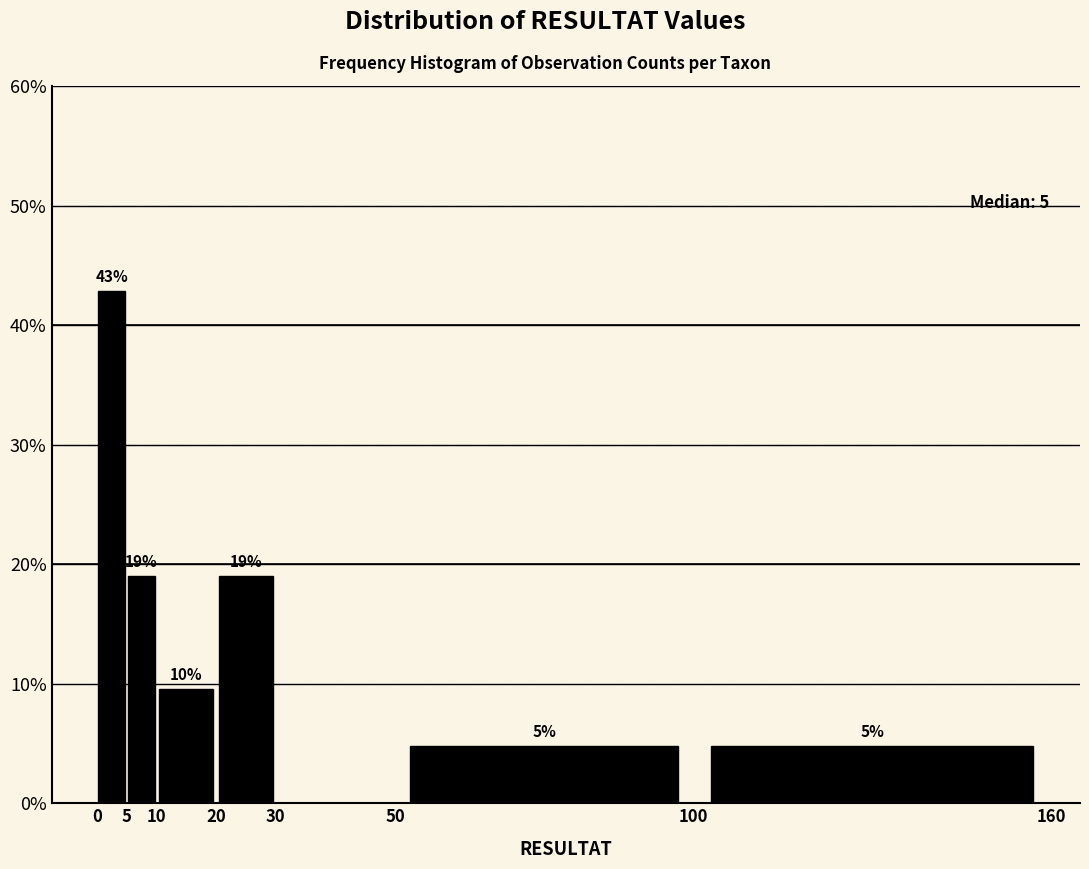

Which range on the x-axis has the tallest bar?

0 to 5